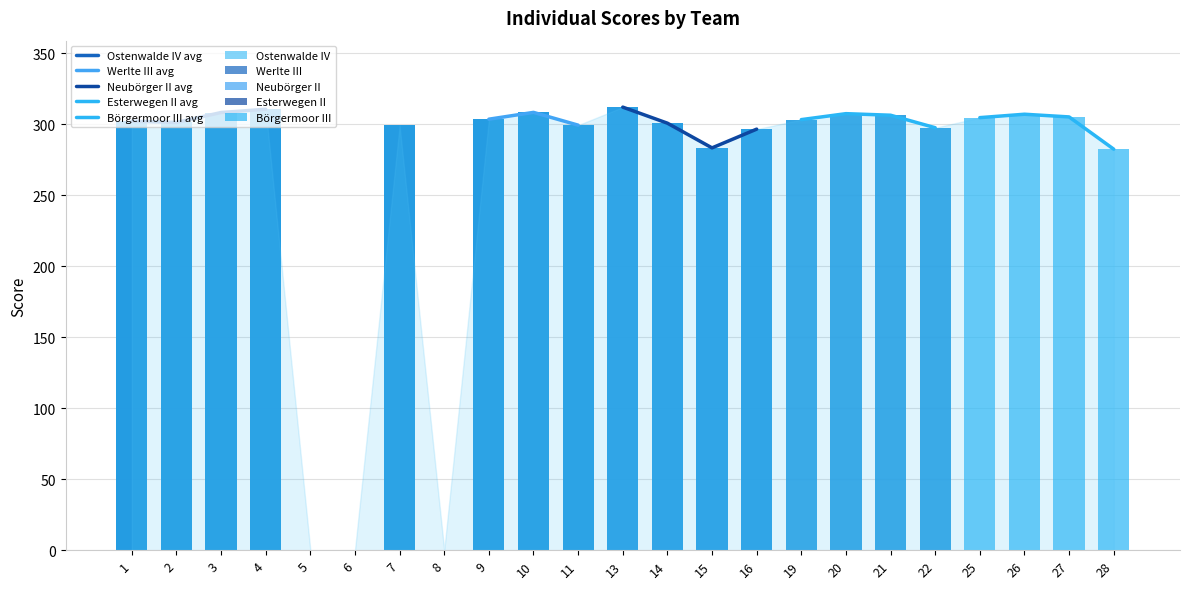

What are all the series names shown in the legend?

Ostenwalde IV, Werlte III, Neubörger II, Esterwegen II, Börgermoor III